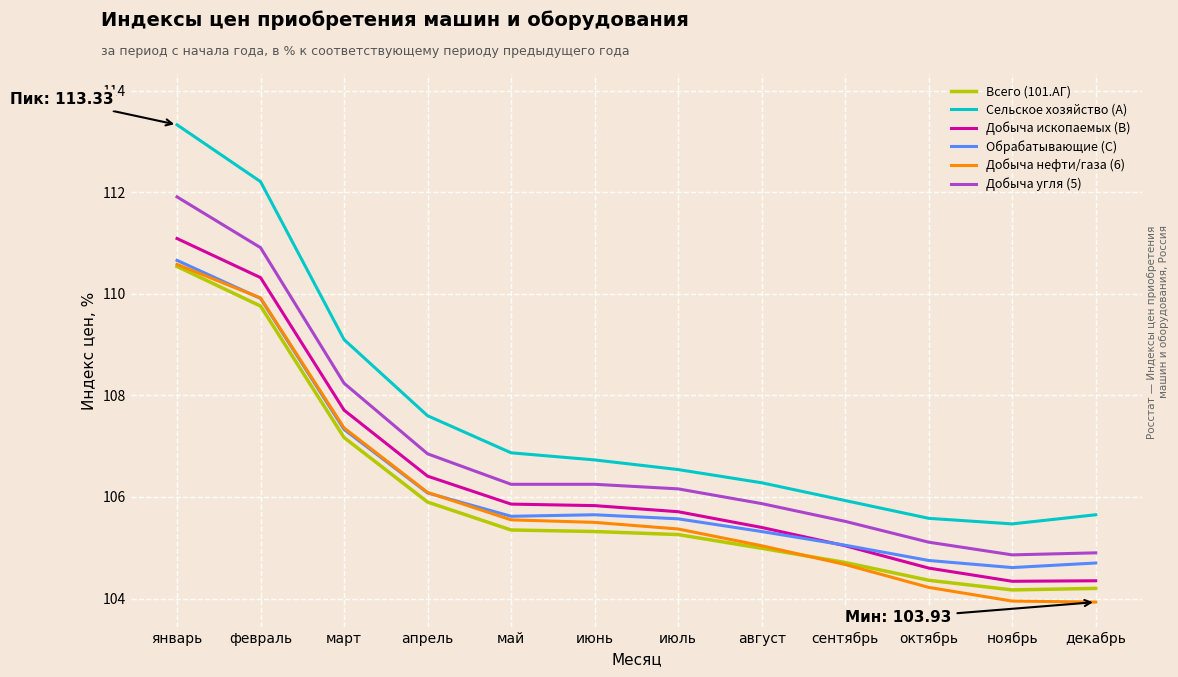

What is the difference between the maximum and minimum values in the Всего (101.АГ) series?

6.4